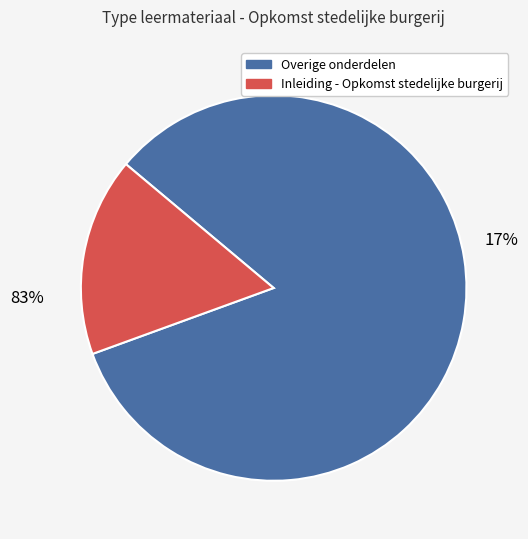

Is it true that Stadsrechten is 9% of the pie?

False